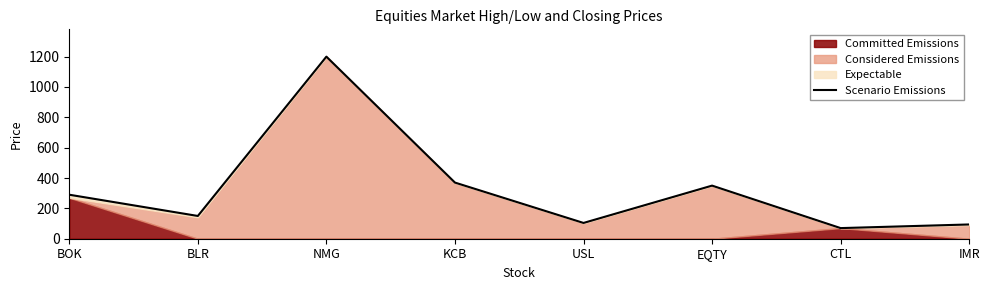

Where does the data first go above 290?

NMG